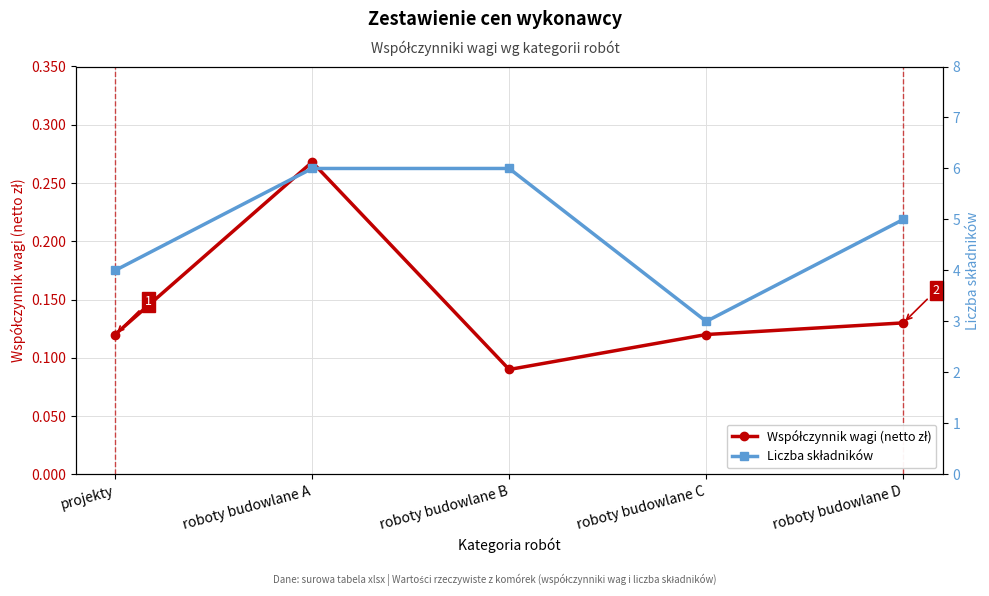

What are all the series names shown in the legend?

Współczynnik wagi (netto zł), Liczba składników